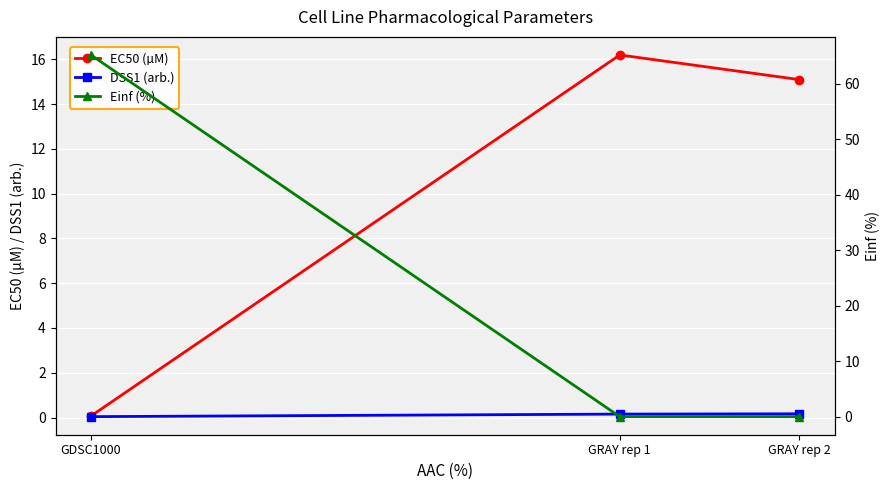

Which series has the largest total across all categories?

Einf (%)